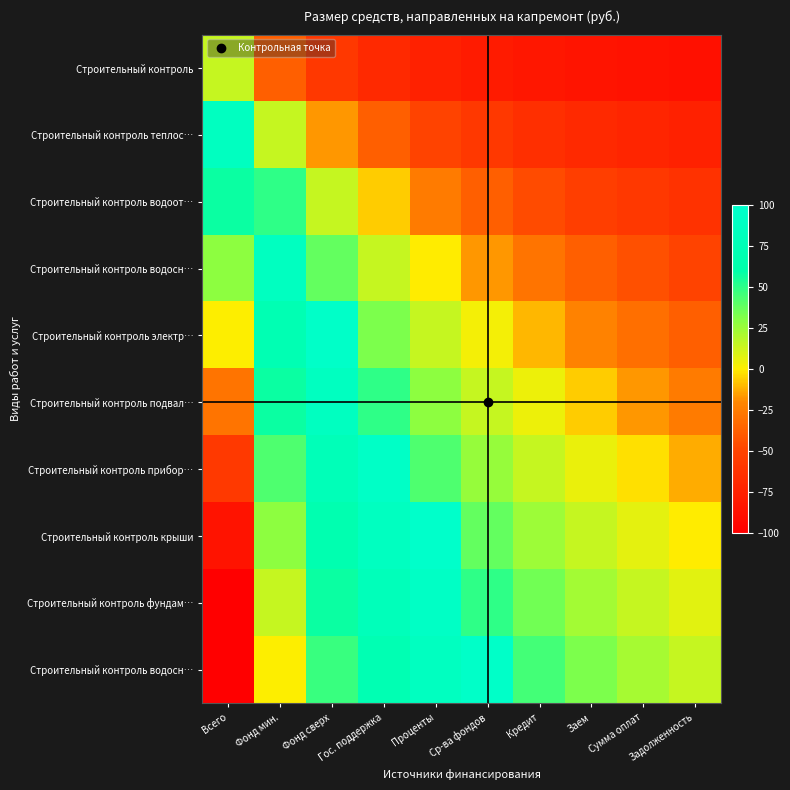

How many categories are shown in the chart?

10